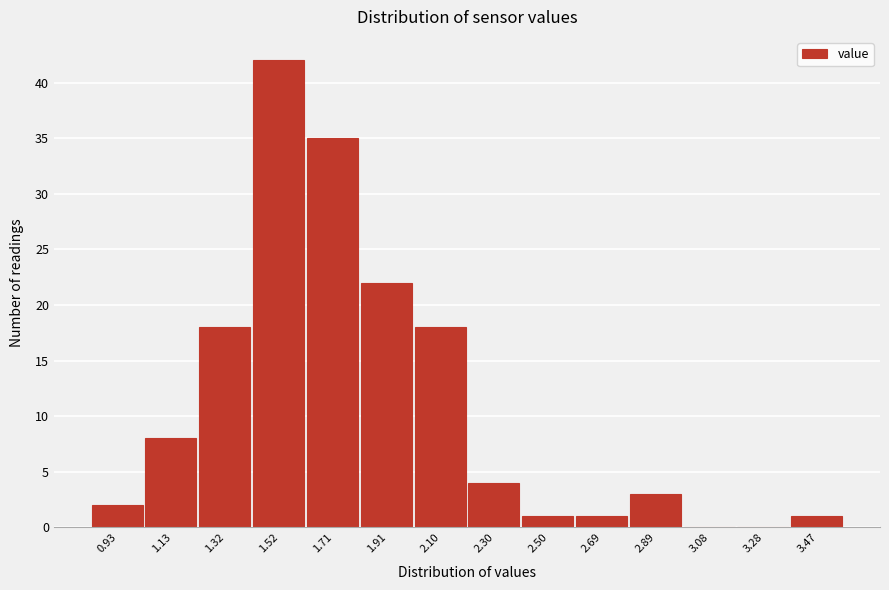

Reading left to right, transcribe all the data shown in this chart.

0.93=2	1.13=8	1.32=18	1.52=42	1.71=35	1.91=22	2.10=18	2.30=4	2.50=1	2.69=1	2.89=3	3.08=0	3.28=0	3.47=1